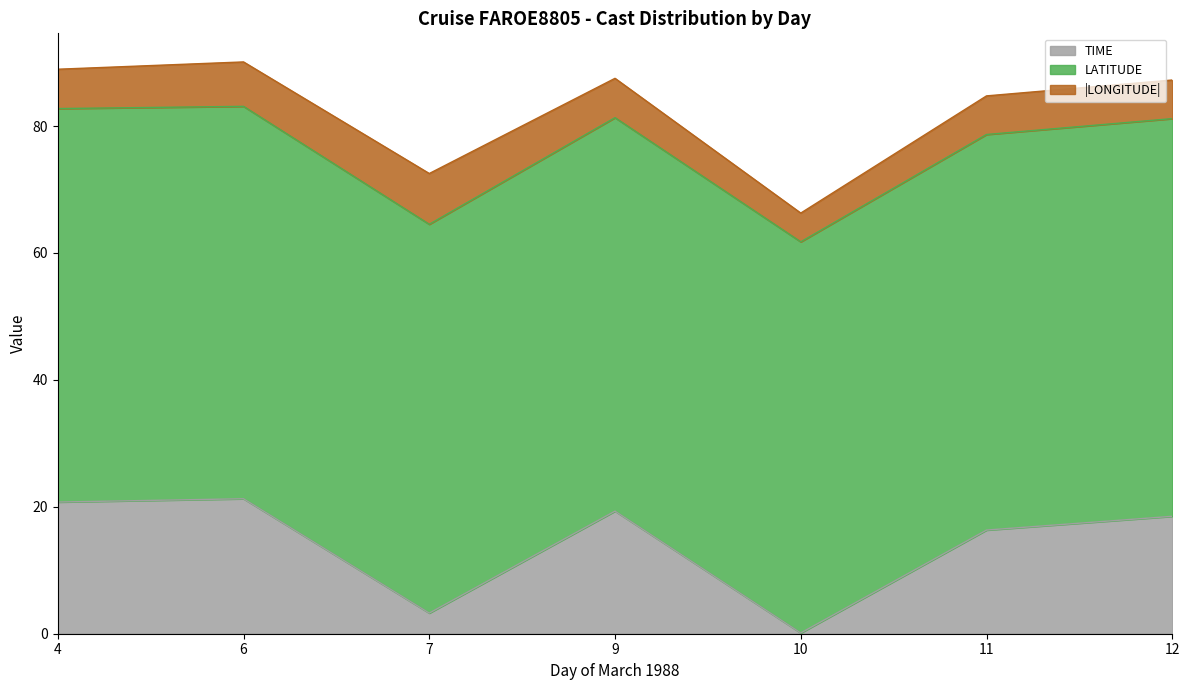

What is the highest value of the TIME series?

21.3